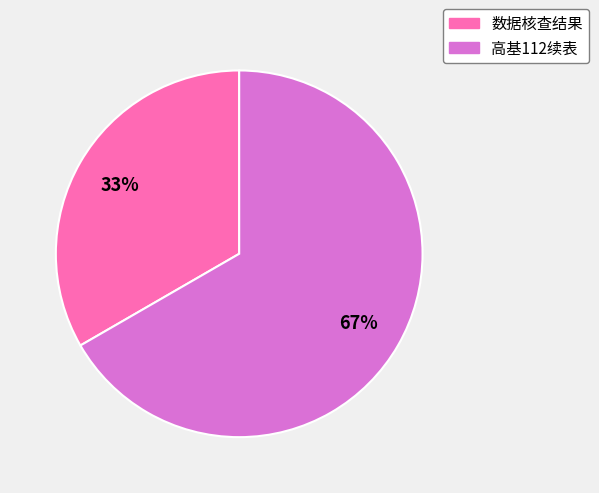

How many slices are in this pie chart?

2